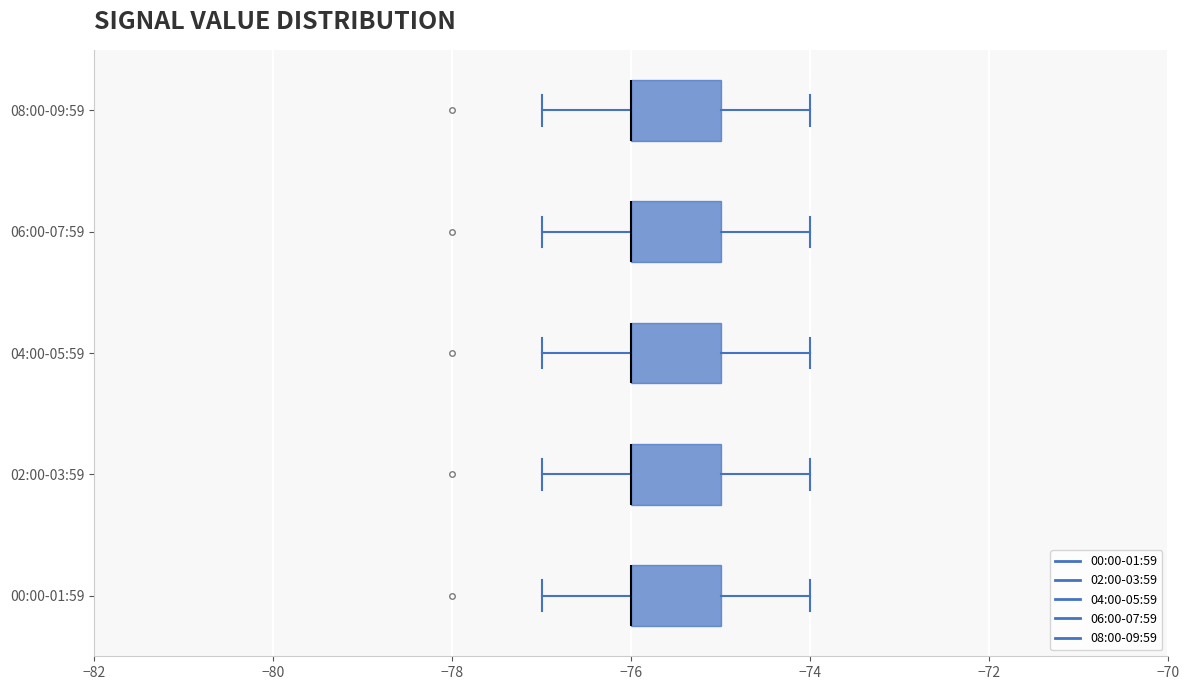

Reading bottom to top, read every box against the x-axis: the position of its median line, the range the box covers, and the ends of its whiskers. The values are not printed on the chart, so give them approximately, as read against the axis.

00:00-01:59: median -76 (drawn on the box's left edge), box -76 to -75, whiskers -77 to -74
02:00-03:59: median -76 (drawn on the box's left edge), box -76 to -75, whiskers -77 to -74
04:00-05:59: median -76 (drawn on the box's left edge), box -76 to -75, whiskers -77 to -74
06:00-07:59: median -76 (drawn on the box's left edge), box -76 to -75, whiskers -77 to -74
08:00-09:59: median -76 (drawn on the box's left edge), box -76 to -75, whiskers -77 to -74